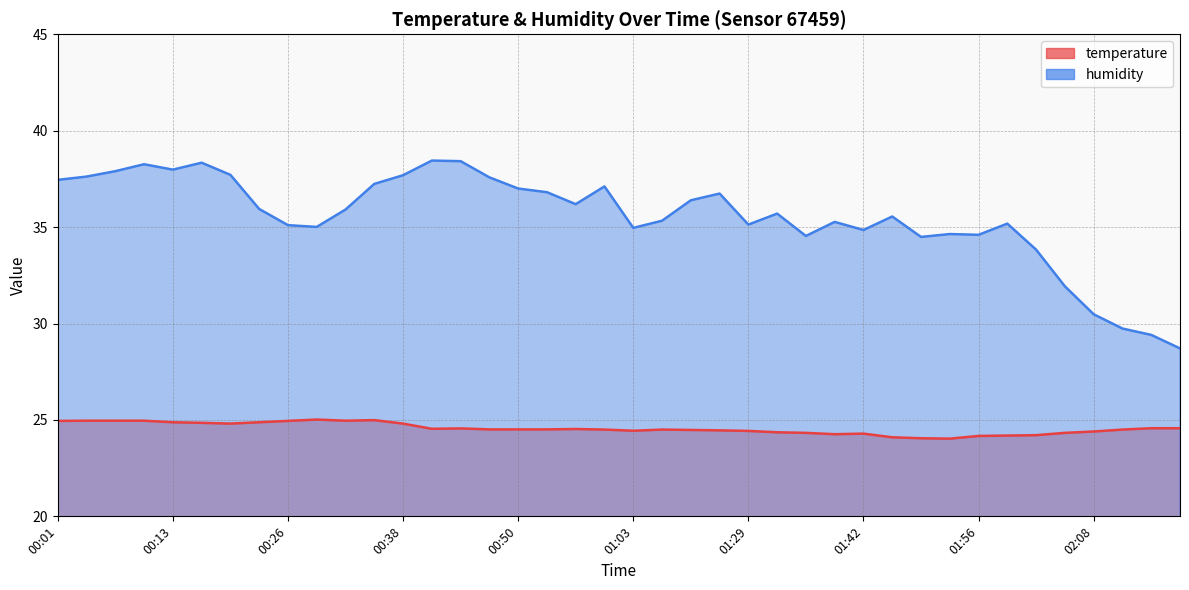

Is the value of humidity at 01:59 greater than the value of temperature at 01:56?

Yes